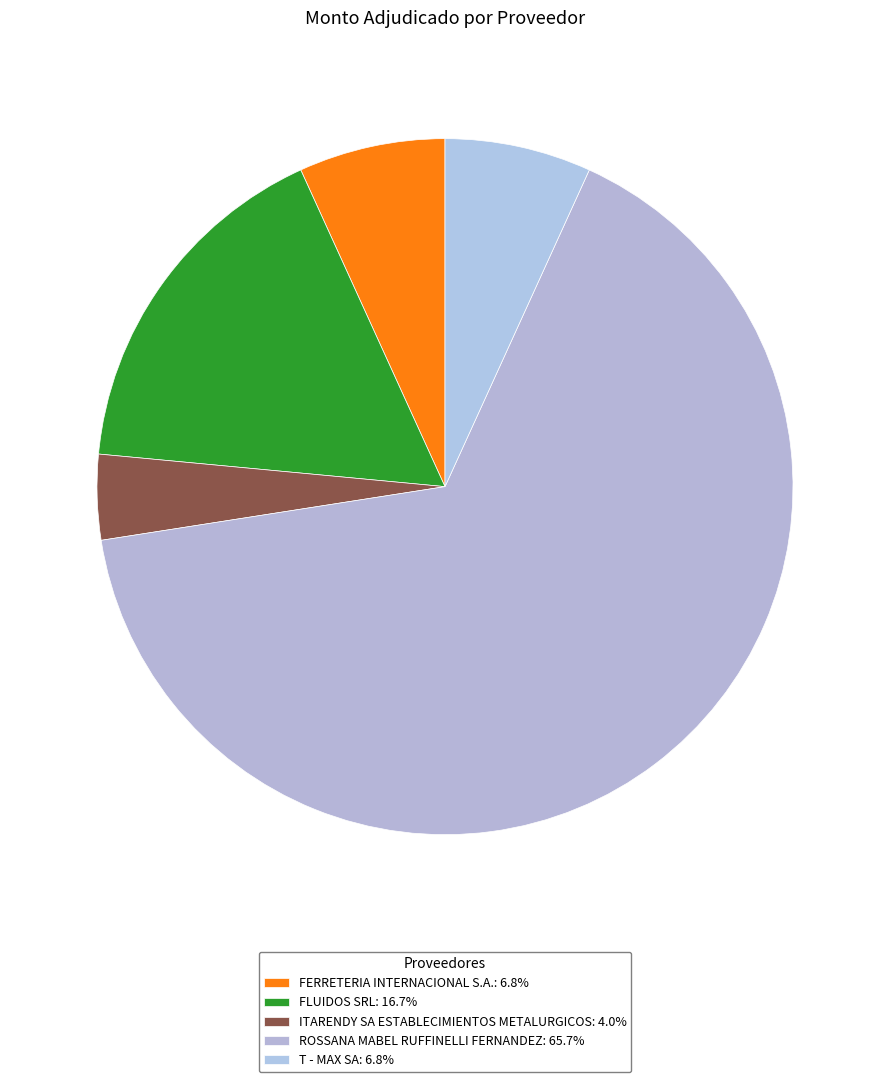

To the nearest percent, what portion does ROSSANA MABEL RUFFINELLI FERNANDEZ represent?

66%